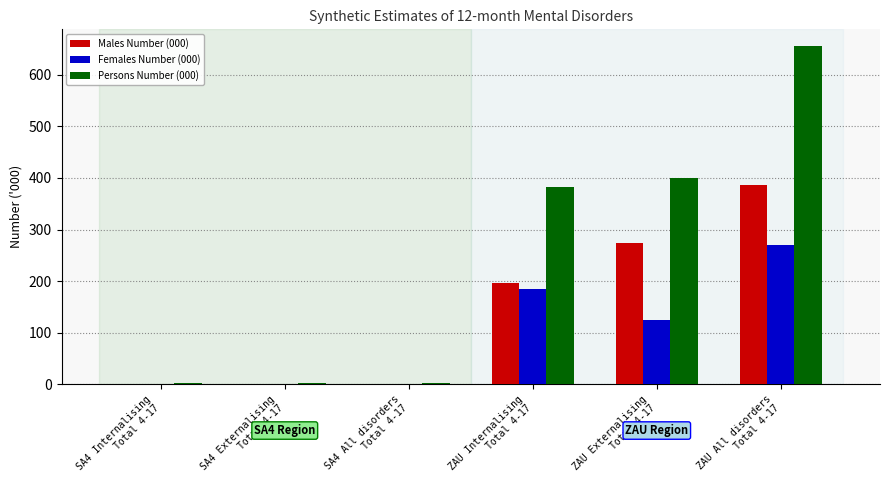

What is the sum of all Males Number (000) values?

861.2